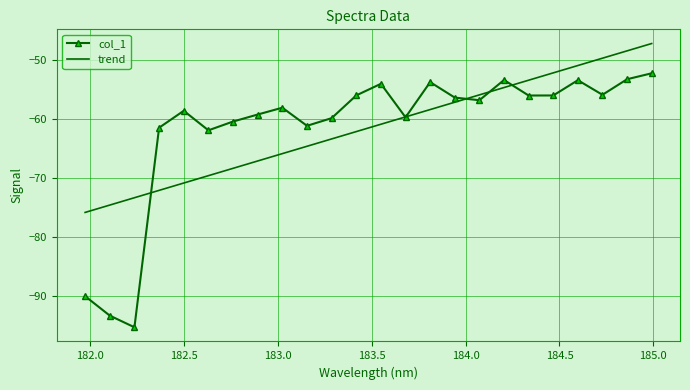

Rank the series by their maximum value, from lowest to highest.

col_1, trend